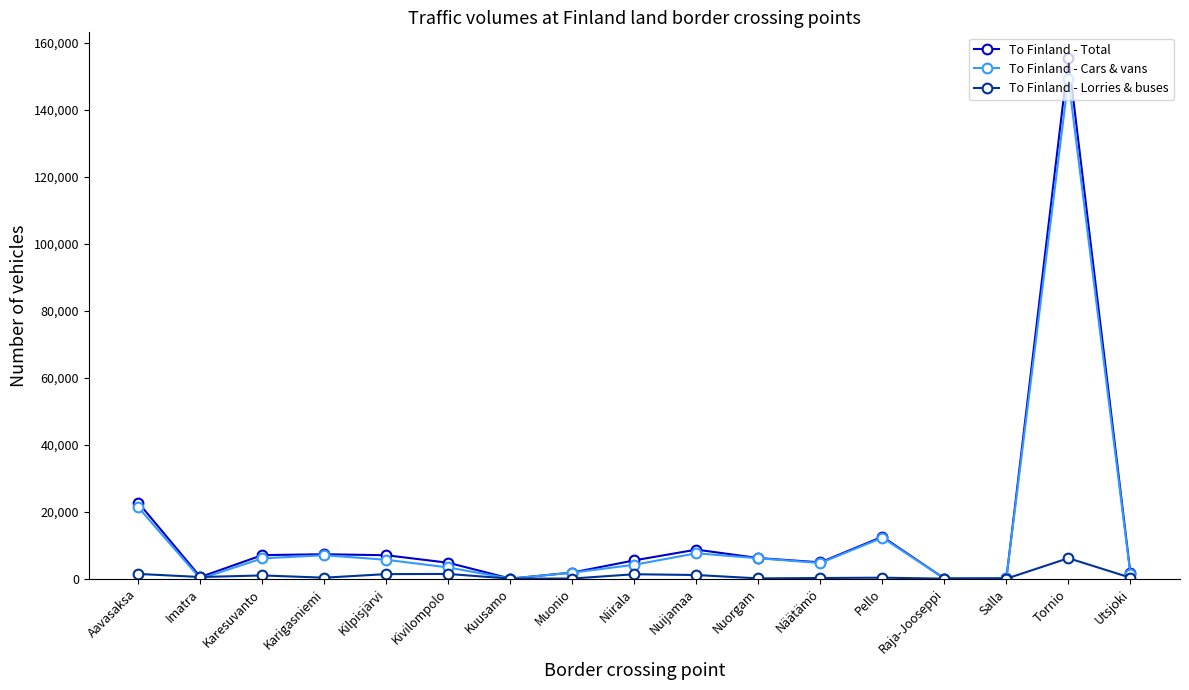

Is it true that To Finland - Cars & vans equals 32657 at Tornio?

False